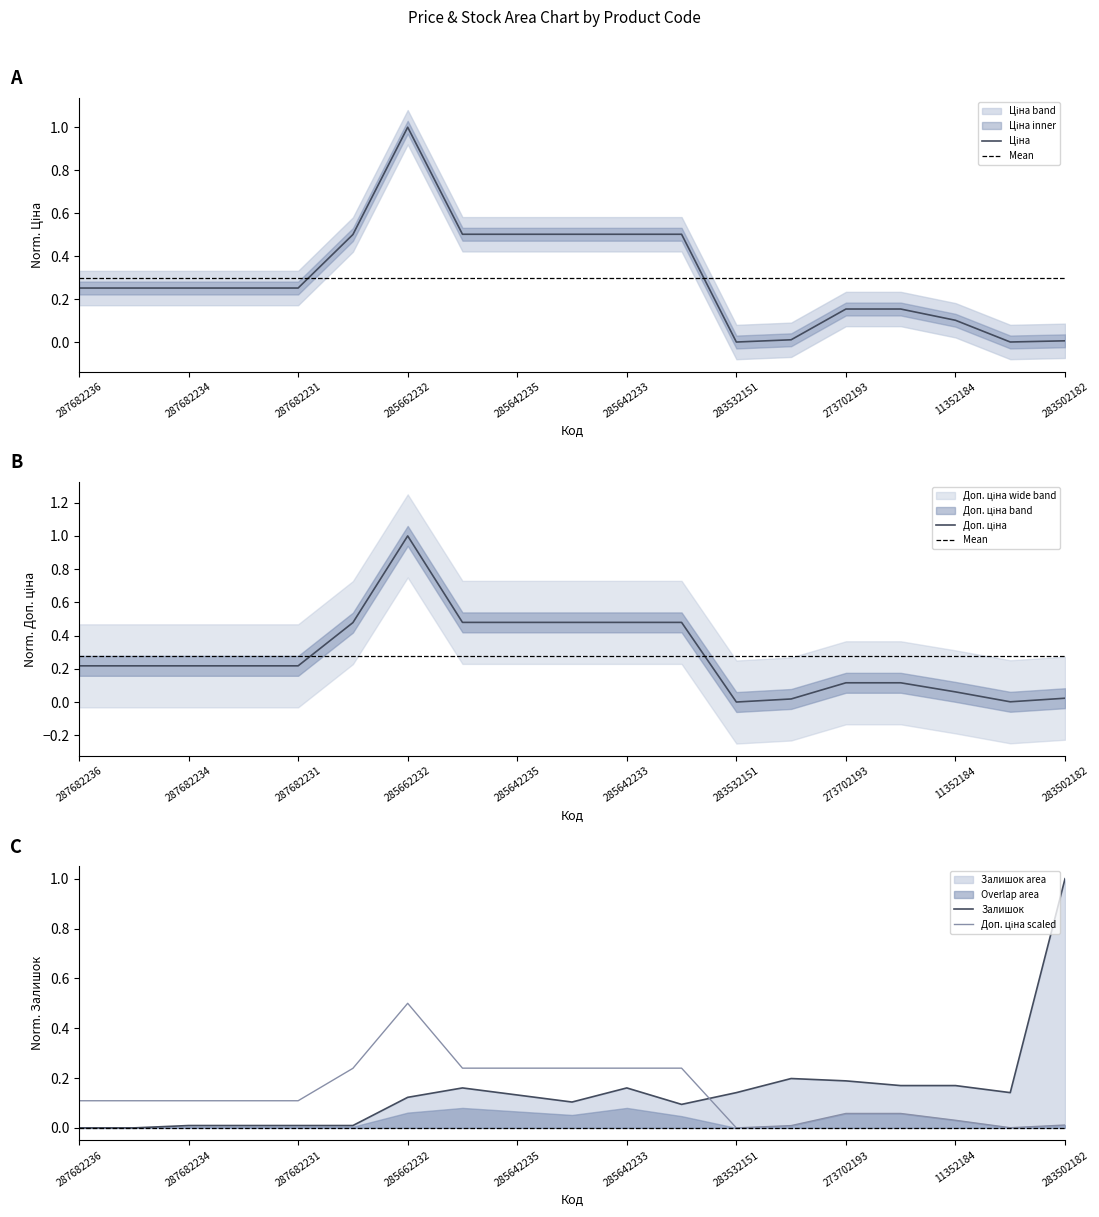

Where is the first local minimum for Ціна?

283532151